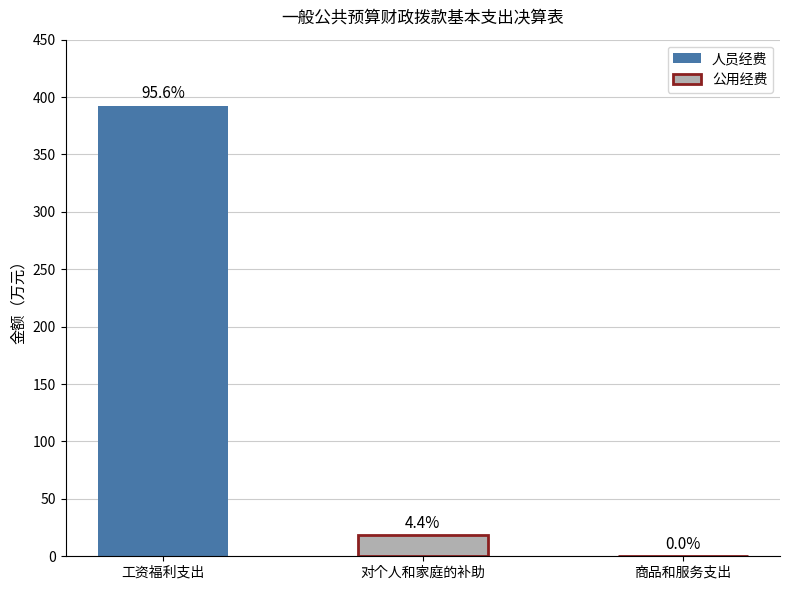

Which series changed the most between 0 and 1?

人员经费